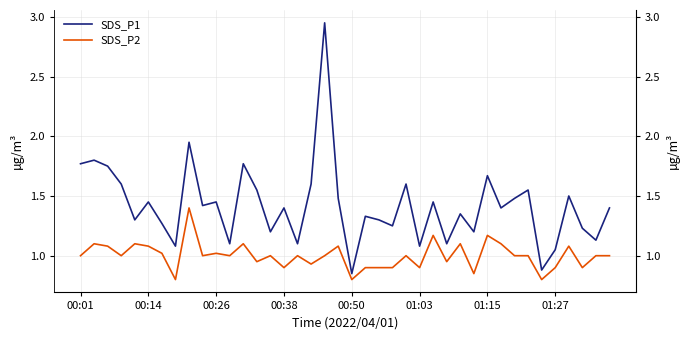

At 00:38, list the series in order from largest to smallest.

SDS_P1, SDS_P2